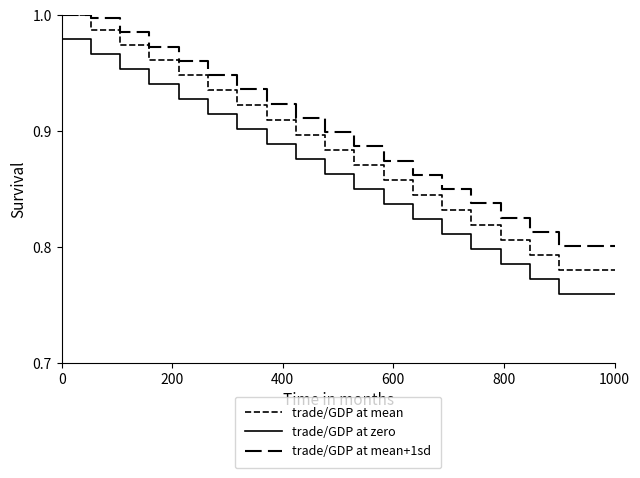

Does the chart have visible grid lines?

No